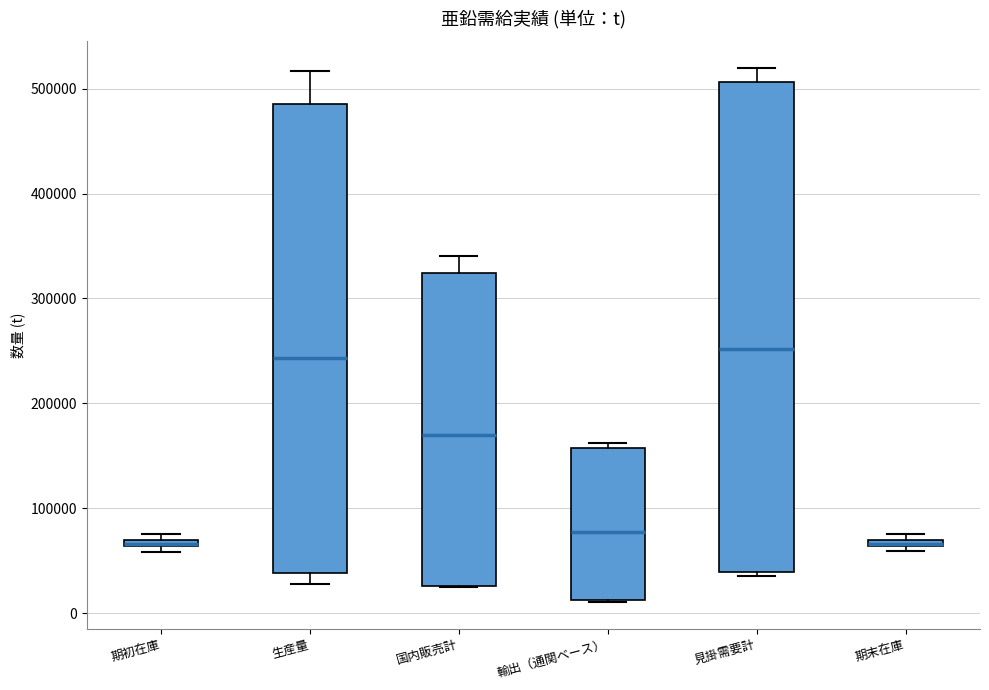

Where is the upper edge of the box for 期末在庫 on the y-axis? The values are not printed on the chart, so give them approximately, as read against the axis.

70000